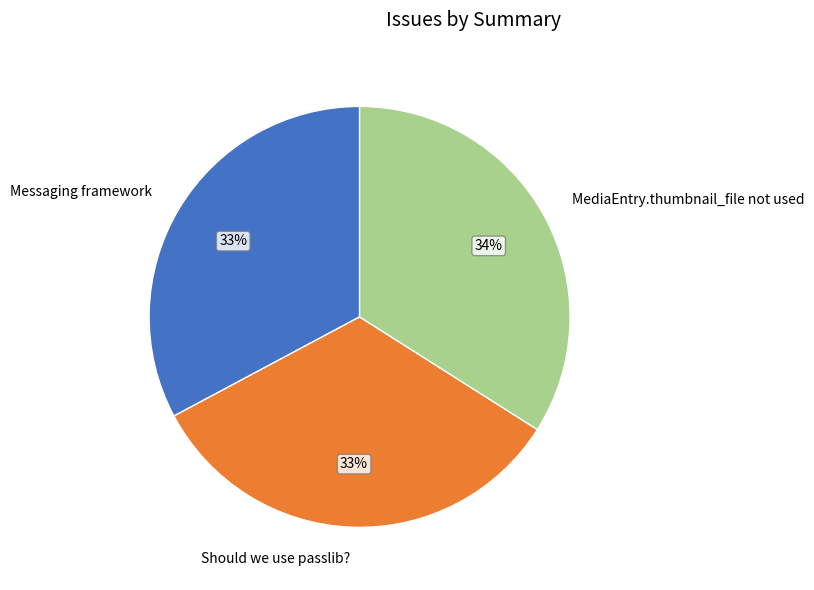

Approximately how many times larger is the value at Messaging framework compared to Should we use passlib??

1.0